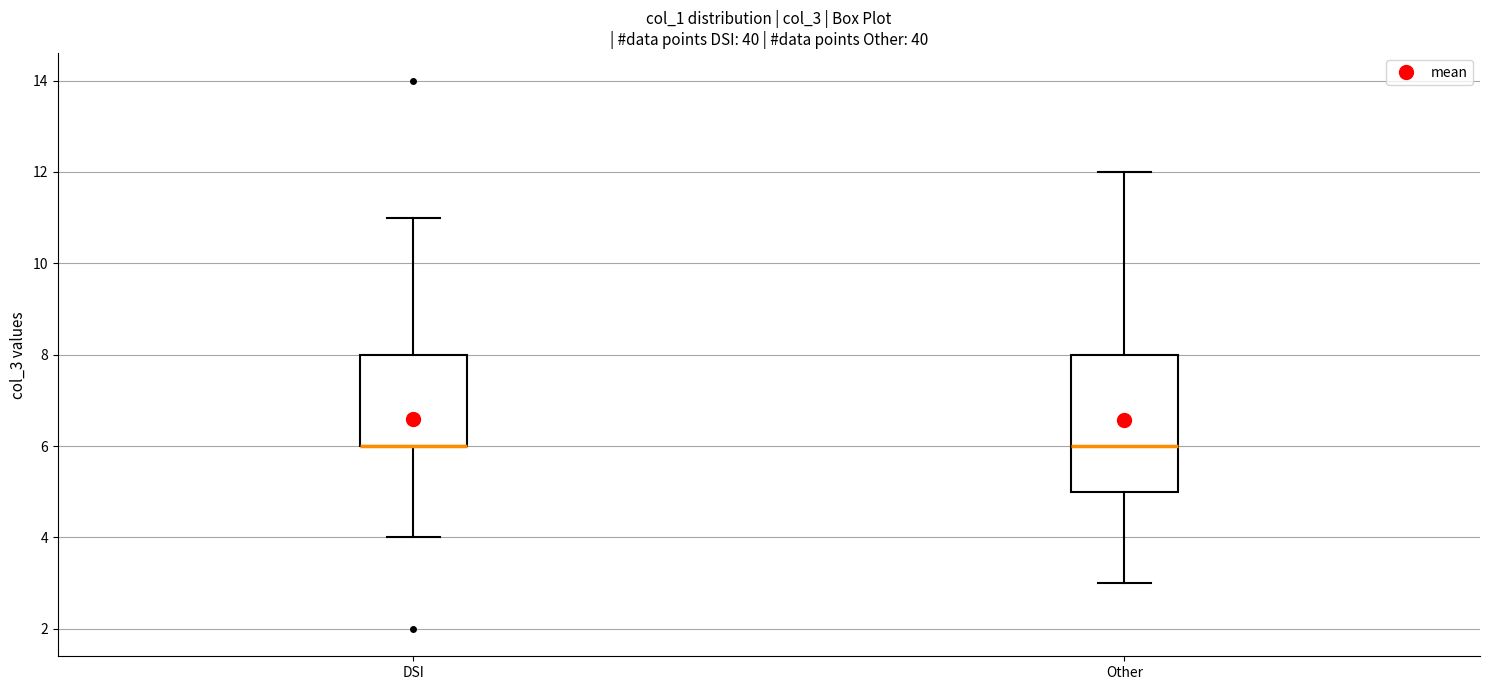

Comparing the boxes themselves (not the whiskers), which one is the tallest?

Other